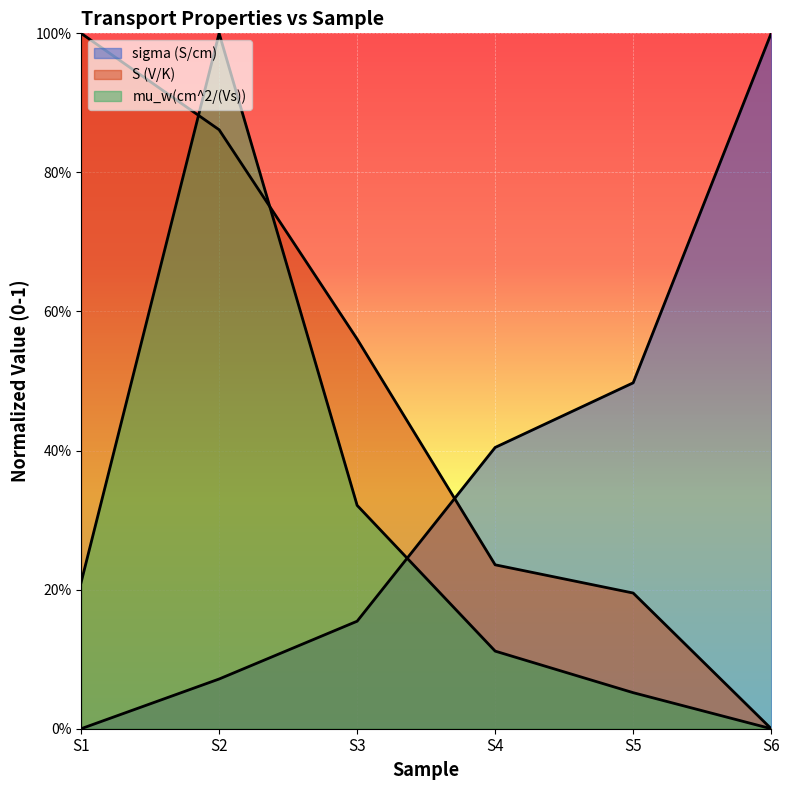

After their last crossing, which series has the higher values: S (V/K) or mu_w(cm^2/(Vs))?

S (V/K)